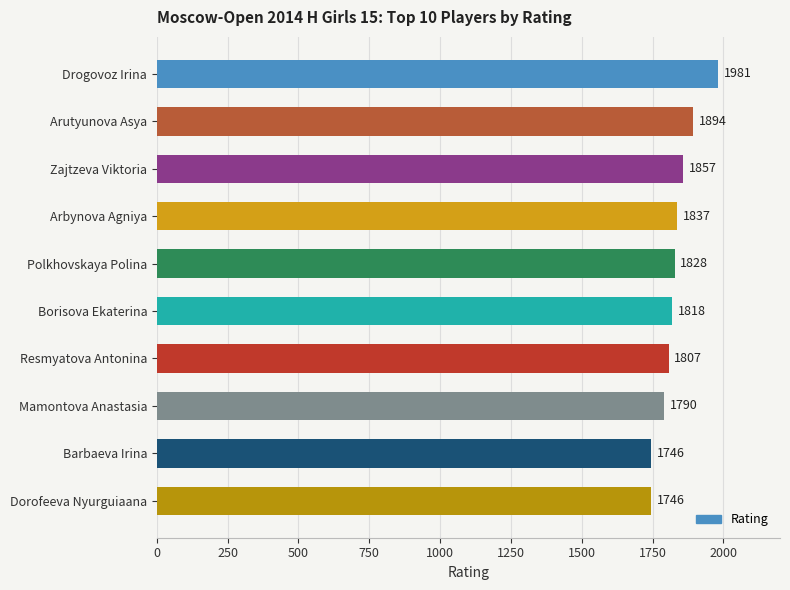

Is it true that the value at Zajtzeva Viktoria is 2683?

False